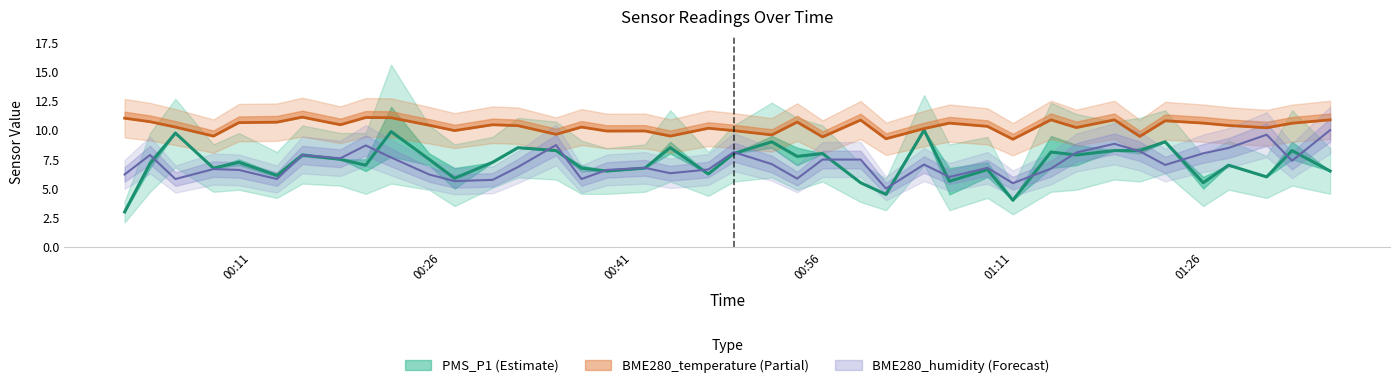

How many values in the BME280_temperature series are below 10?

12